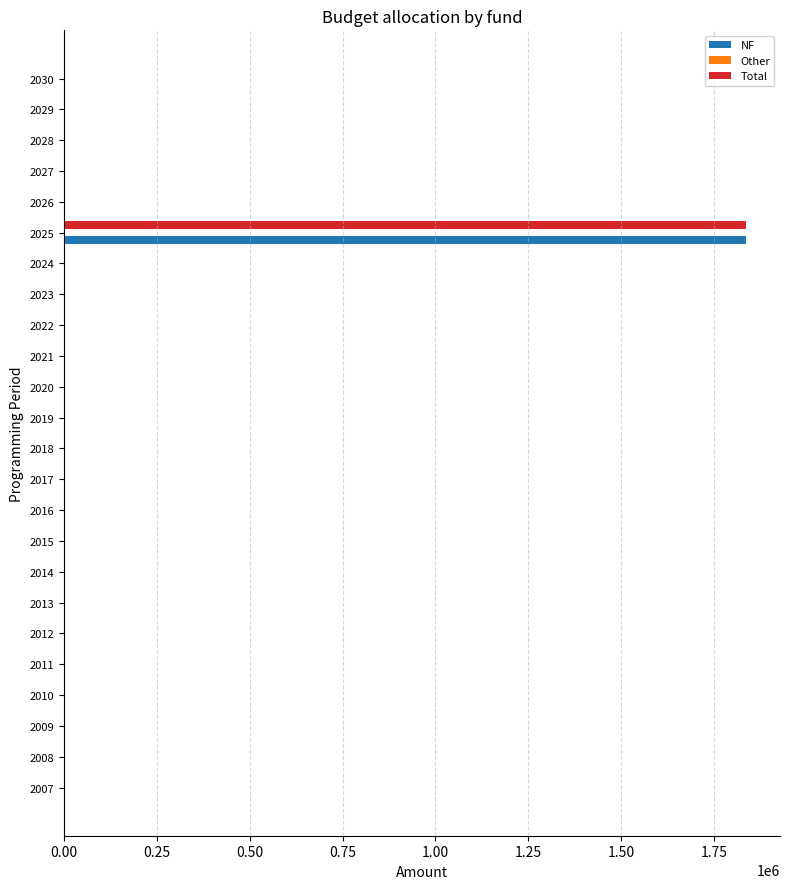

At which category is the sum across all series the highest?

2025